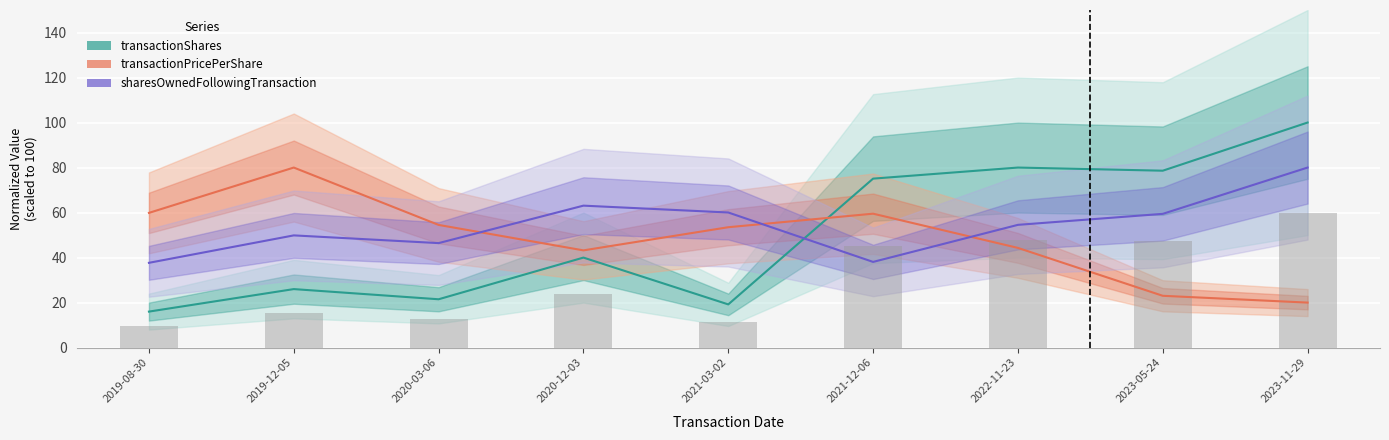

At which label does sharesOwnedFollowingTransaction reach its peak?

2023-11-29